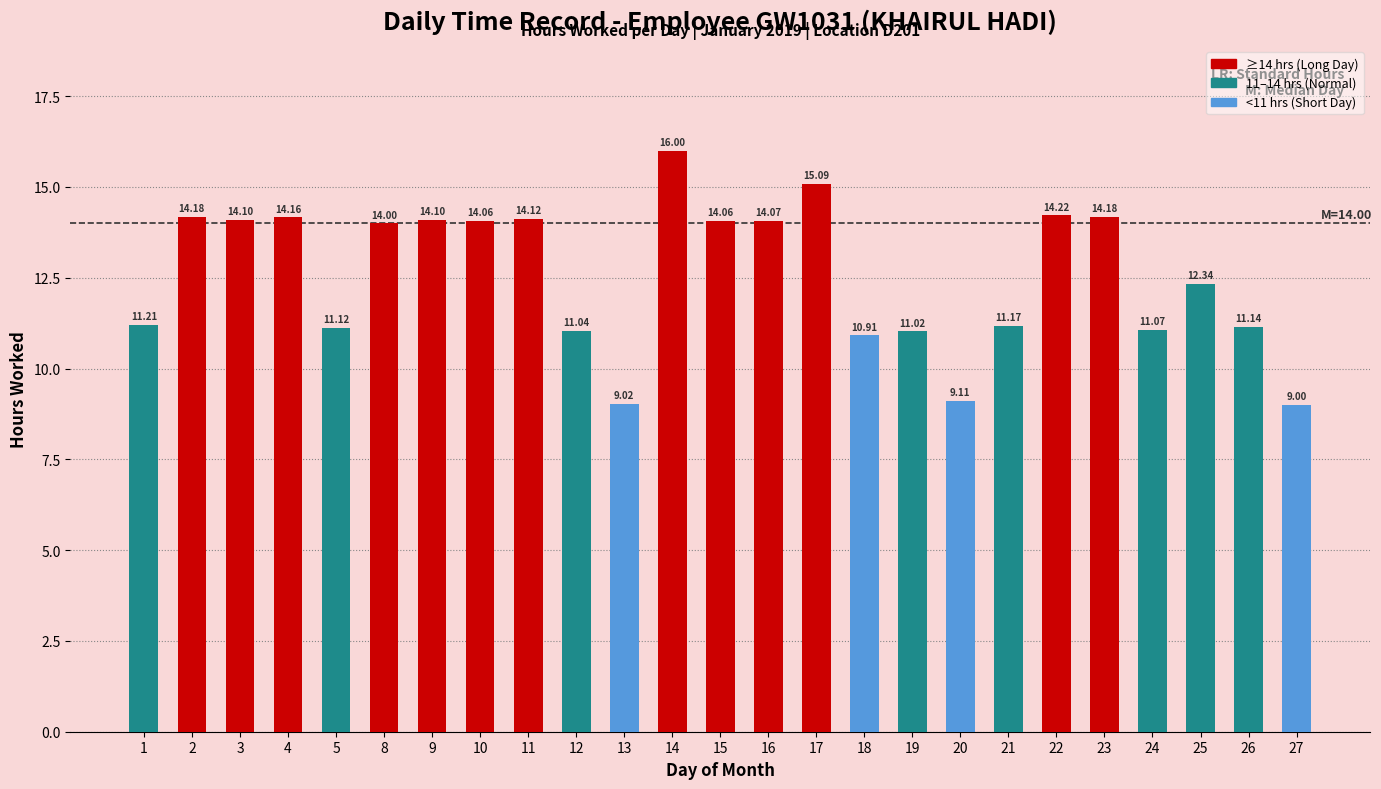

The value at 3 is 20.8. True or false?

False